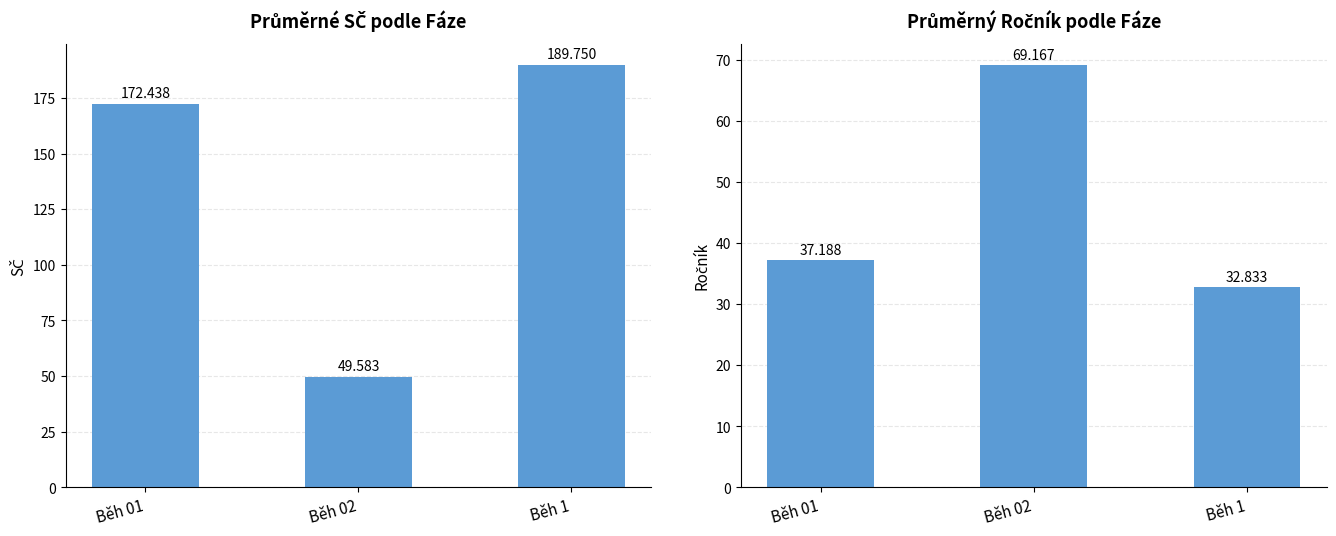

What is the difference between the highest and lowest values at Běh 02?

19.6